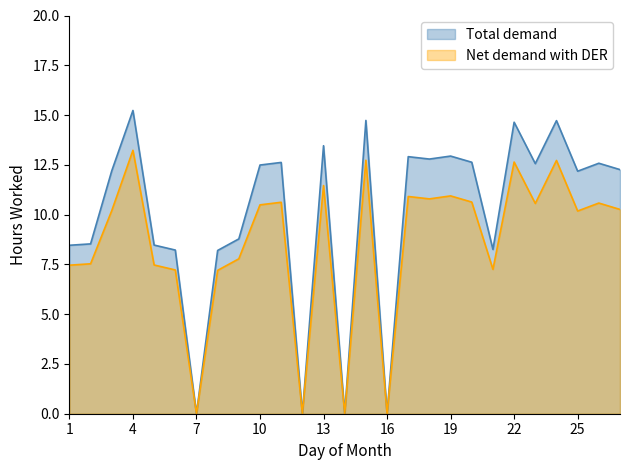

What are all the series names shown in the legend?

Total demand, Net demand with DER